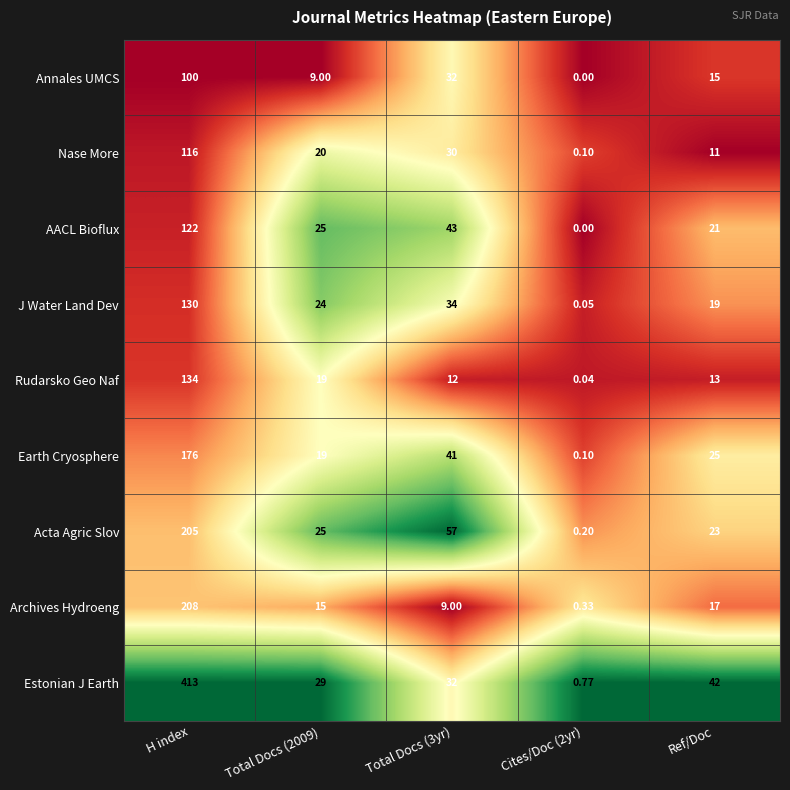

What is the total value across all series at Total Docs (2009)?

185.0